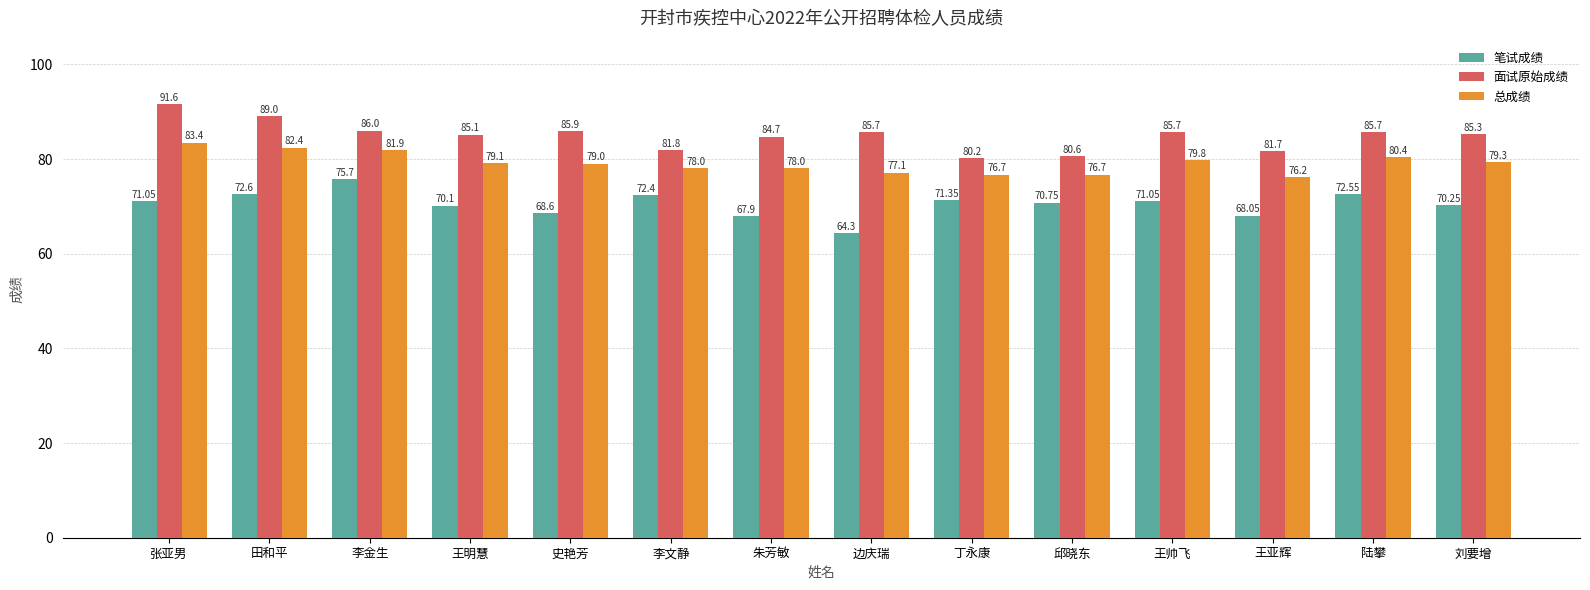

How many groups of bars are there?

14